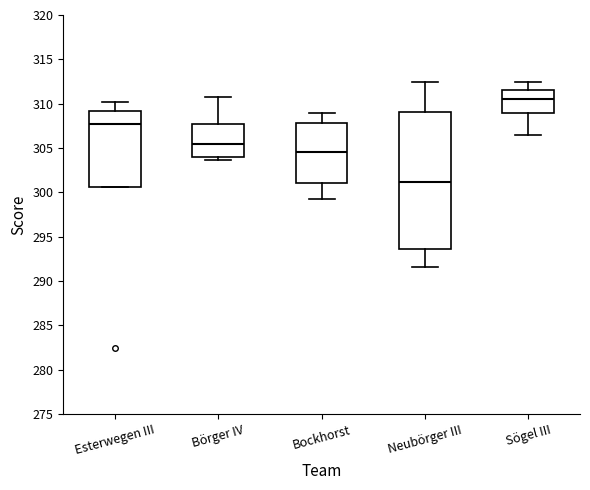

Where is the upper edge of the box for Börger IV on the y-axis? The values are not printed on the chart, so give them approximately, as read against the axis.

307.5